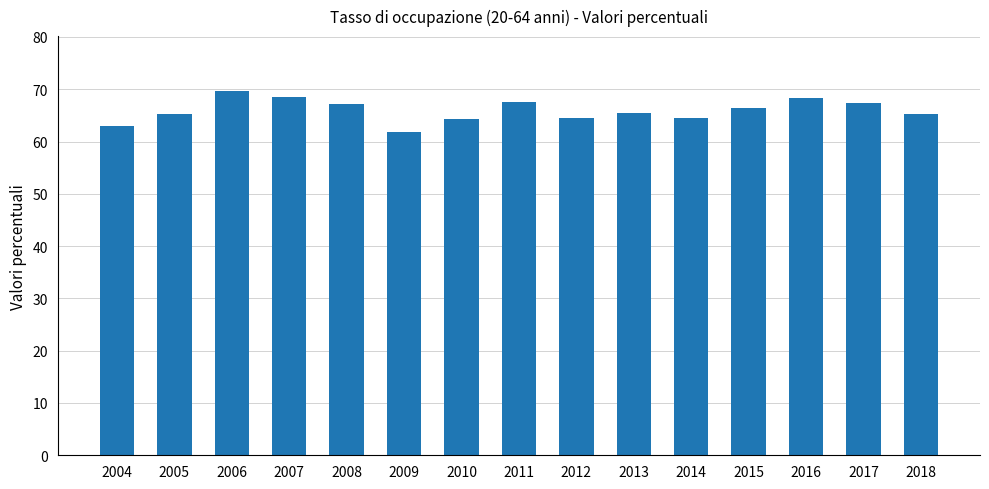

What is the average value?

65.9